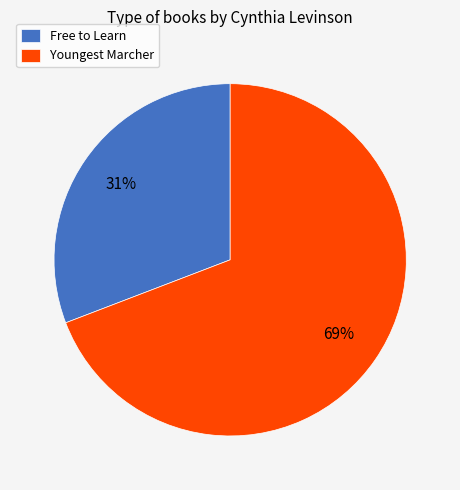

Do Free to Learn and Youngest Marcher together represent more than half of the pie?

Yes